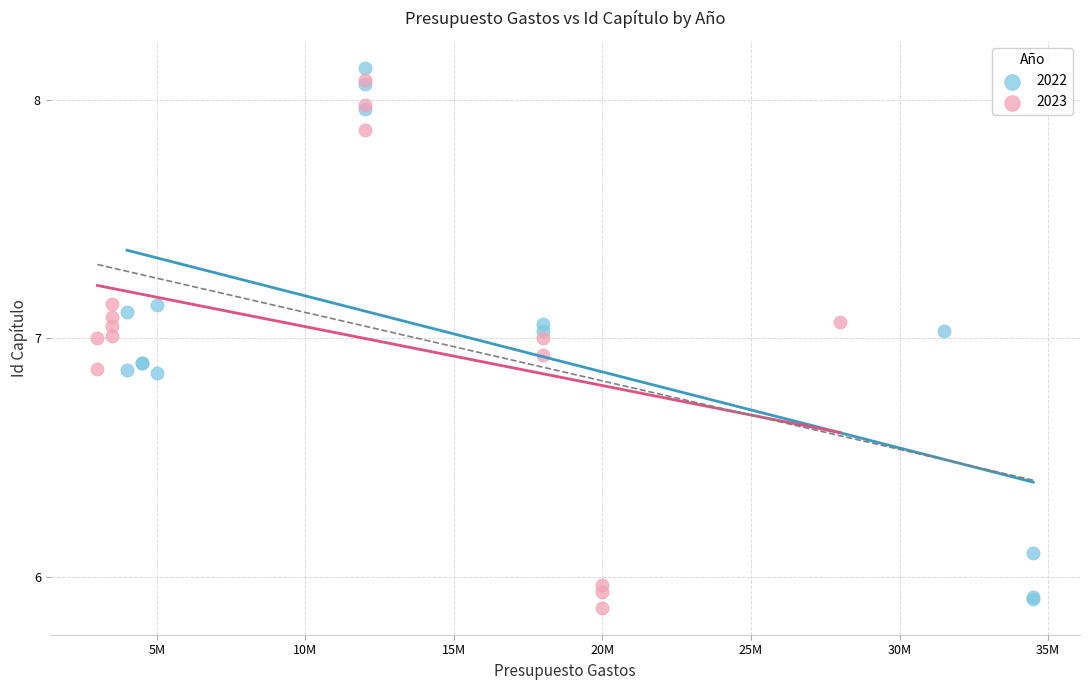

Which series has the largest Y range (max minus min)?

2022